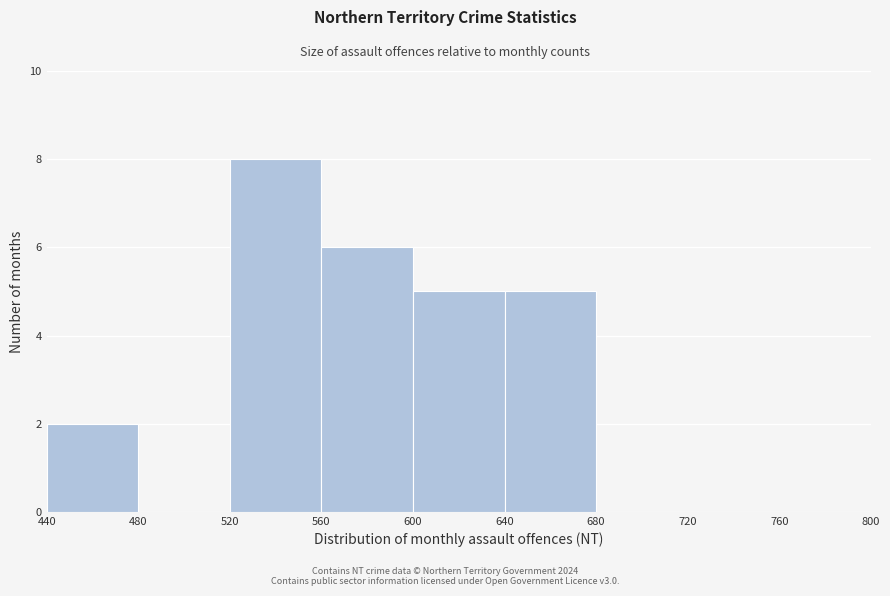

Which range on the x-axis has the tallest bar?

520 to 560